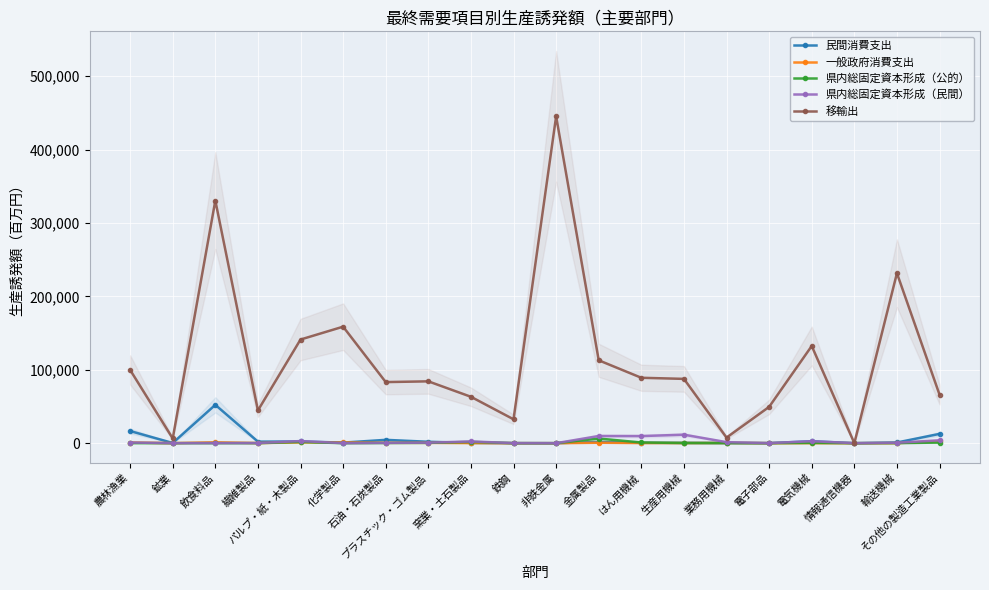

What is the spread (max minus min) of values at 石油・石炭製品?

82982